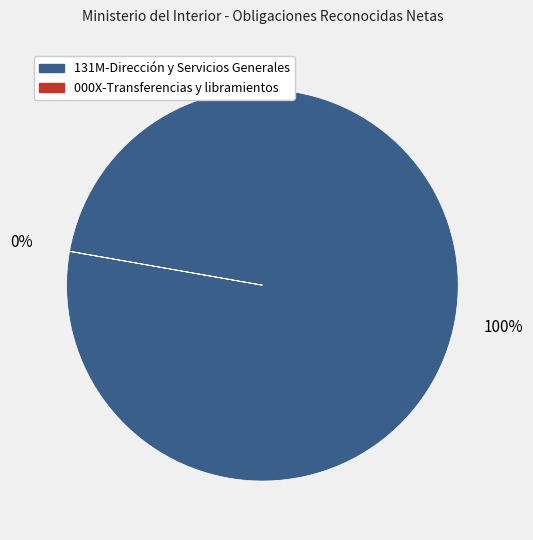

Is it true that 131M-Dirección y Servicios Generales is 91% of the pie?

False